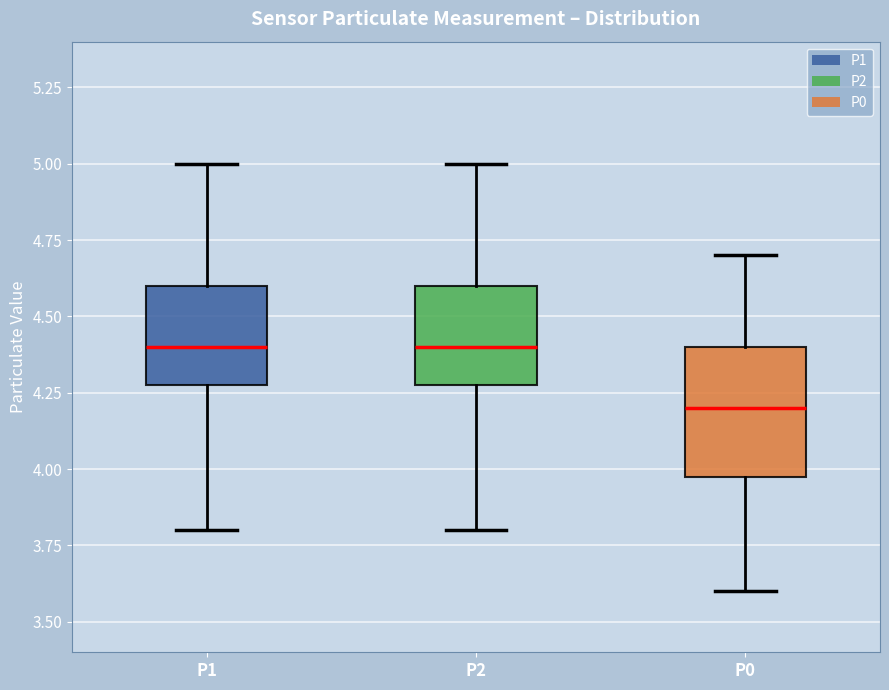

Reading left to right, read every box against the y-axis: the position of its median line, the range the box covers, and the ends of its whiskers. The values are not printed on the chart, so give them approximately, as read against the axis.

P1: median 4.4, box 4.3 to 4.6, whiskers 3.8 to 5.0
P2: median 4.4, box 4.3 to 4.6, whiskers 3.8 to 5.0
P0: median 4.2, box 4.0 to 4.4, whiskers 3.6 to 4.7